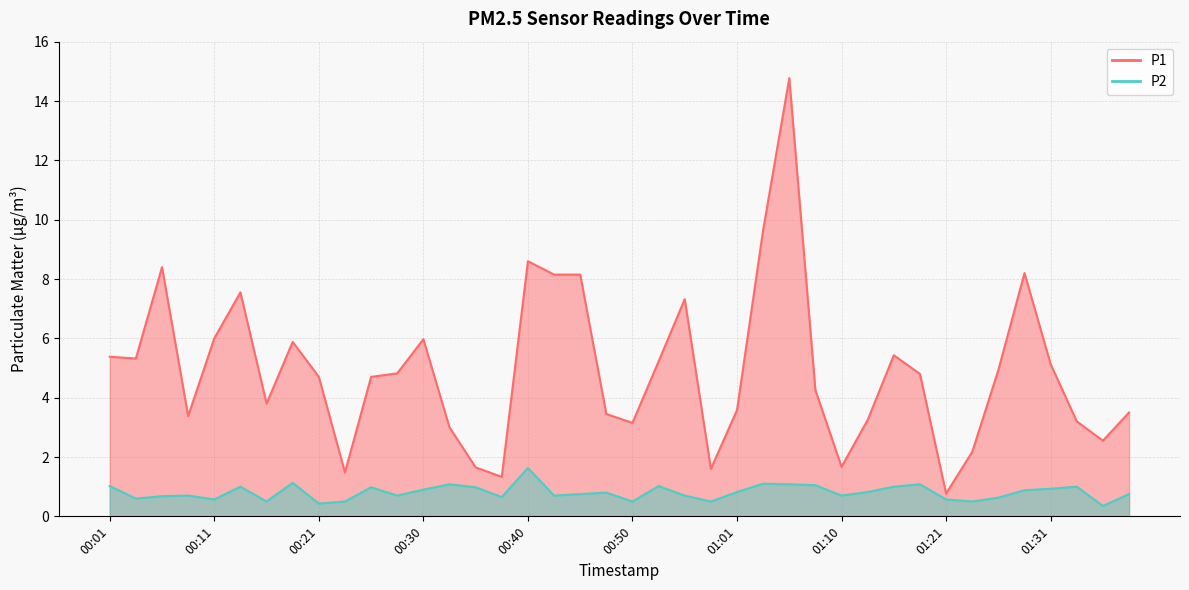

What is the label of the 6th point from the right?

01:26